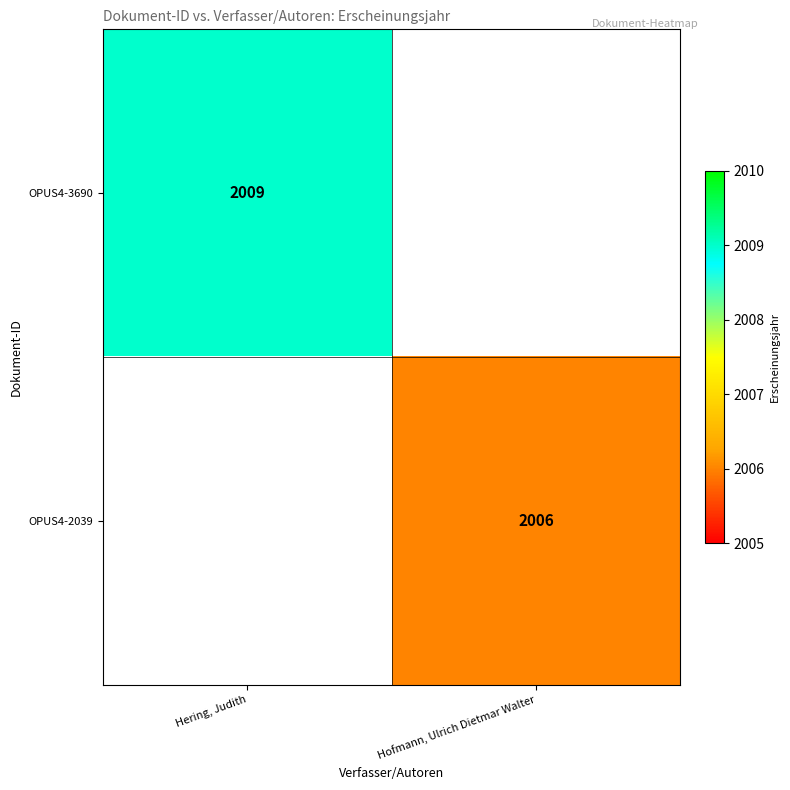

The value of OPUS4-3690 at Hering, Judith is 1398. True or false?

False